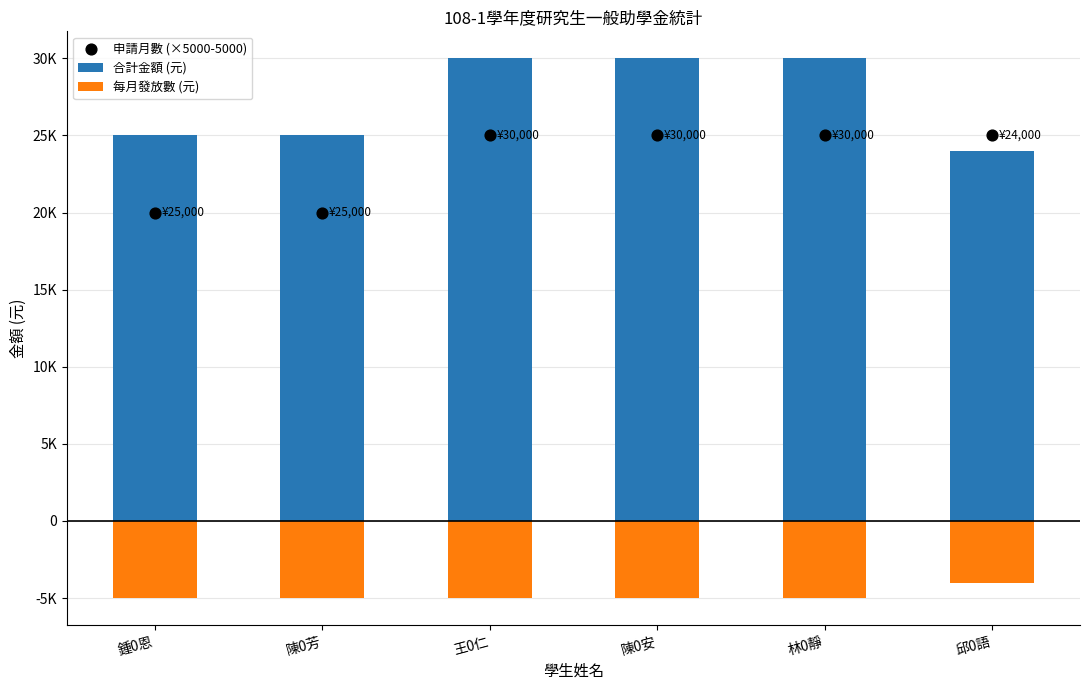

At which category is the sum across all series the highest?

王0仁